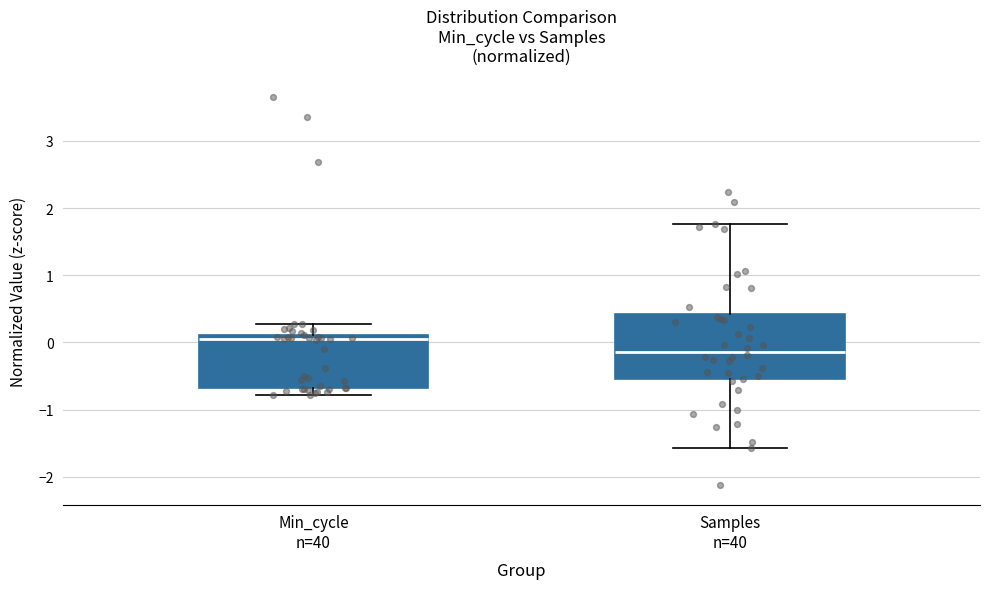

Comparing the boxes themselves (not the whiskers), which one is the tallest?

Samples n=40